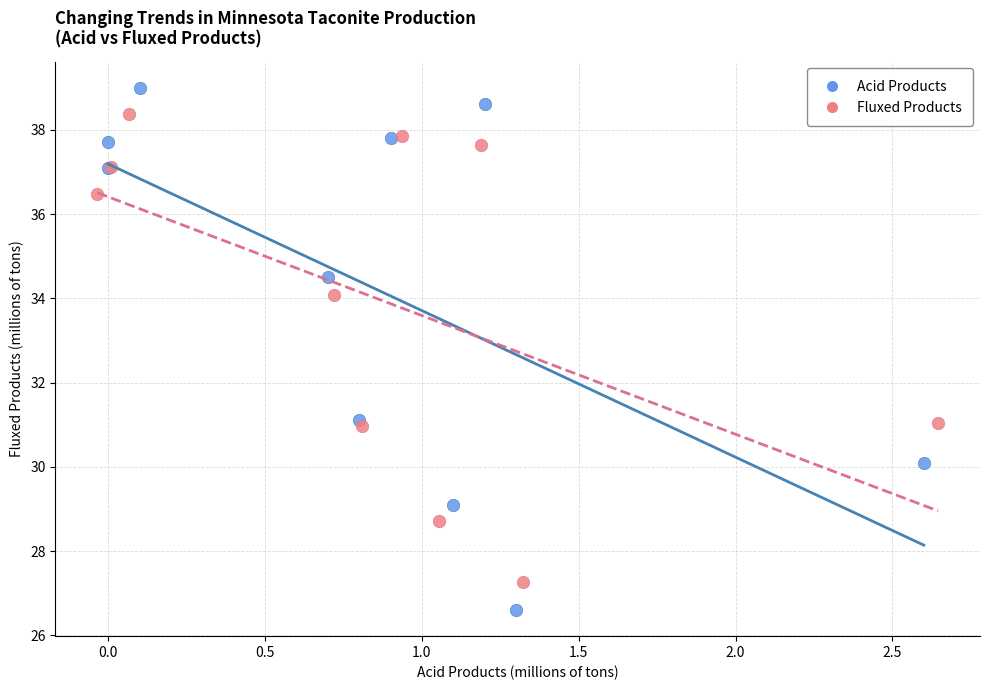

Which series reaches the minimum Y coordinate?

Acid Products